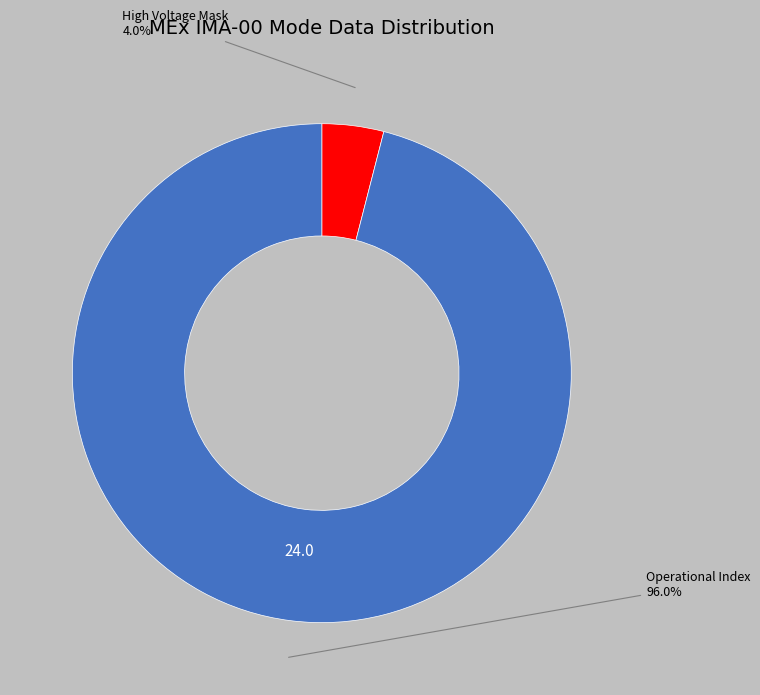

Rank the categories by value from lowest to highest.

High Voltage Mask, Operational Index